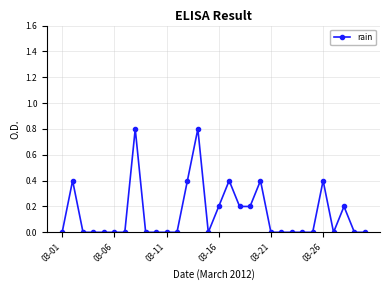

What is the maximum value shown in the chart?

0.8